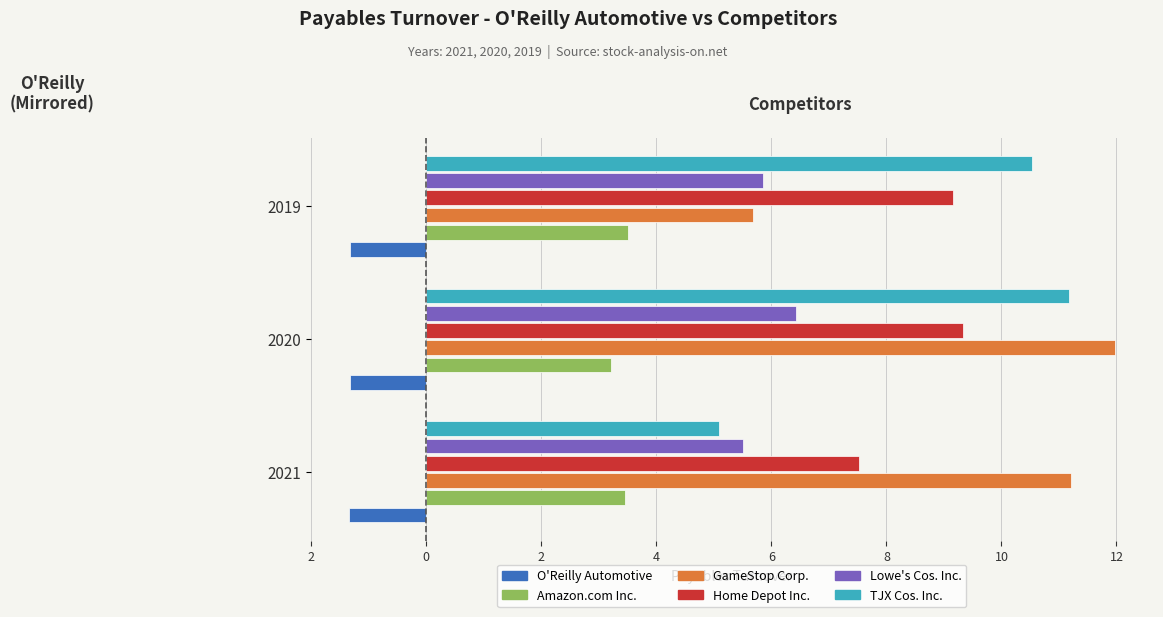

What are all the series names shown in the legend?

O'Reilly Automotive, Amazon.com Inc., GameStop Corp., Home Depot Inc., Lowe's Cos. Inc., TJX Cos. Inc.